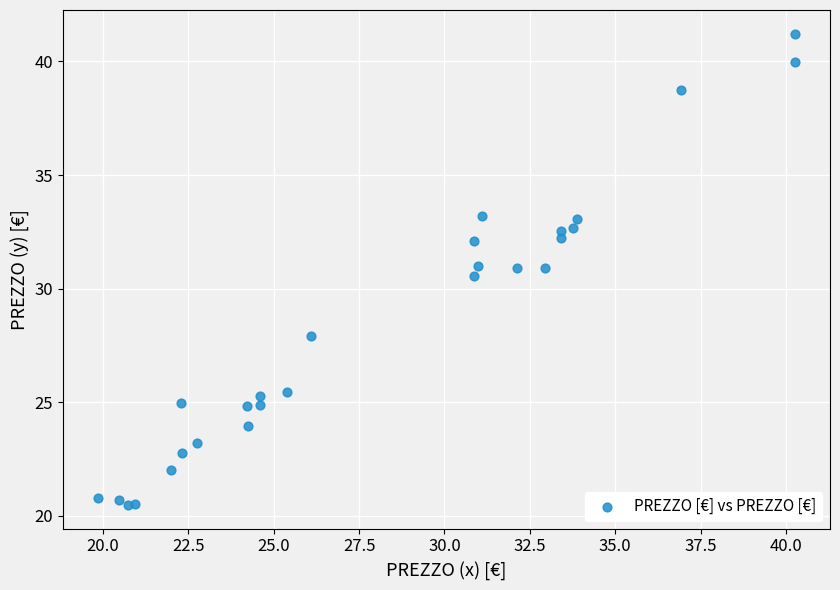

What Y value in the scatter plot is closest to 30?

30.6